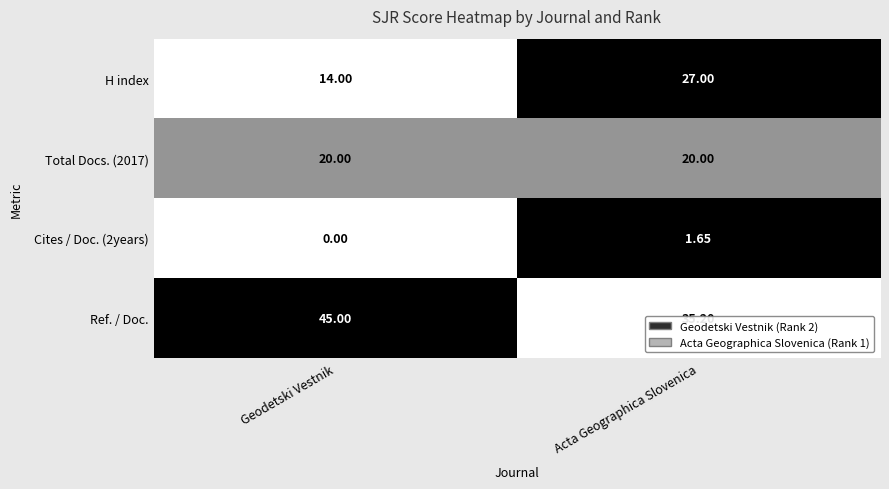

Is the value of Ref. / Doc. at Geodetski Vestnik greater than the value of Total Docs. (2017) at Acta Geographica Slovenica?

Yes